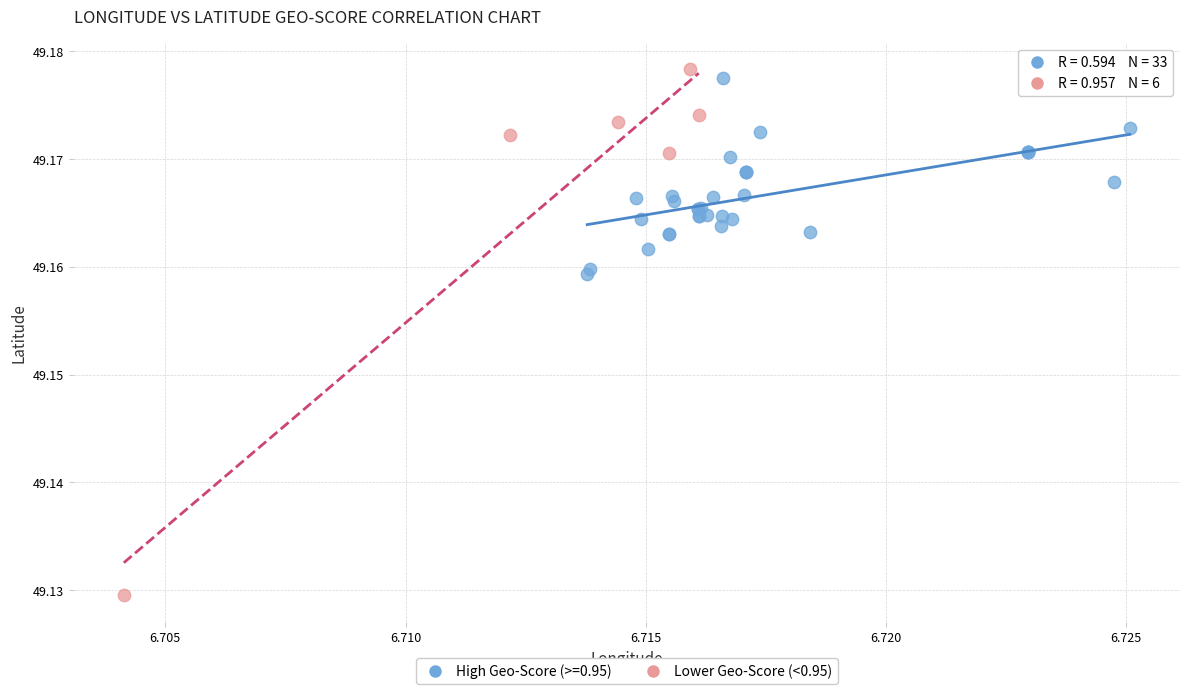

Which series reaches the minimum Y coordinate?

Lower Geo-Score (<0.95)